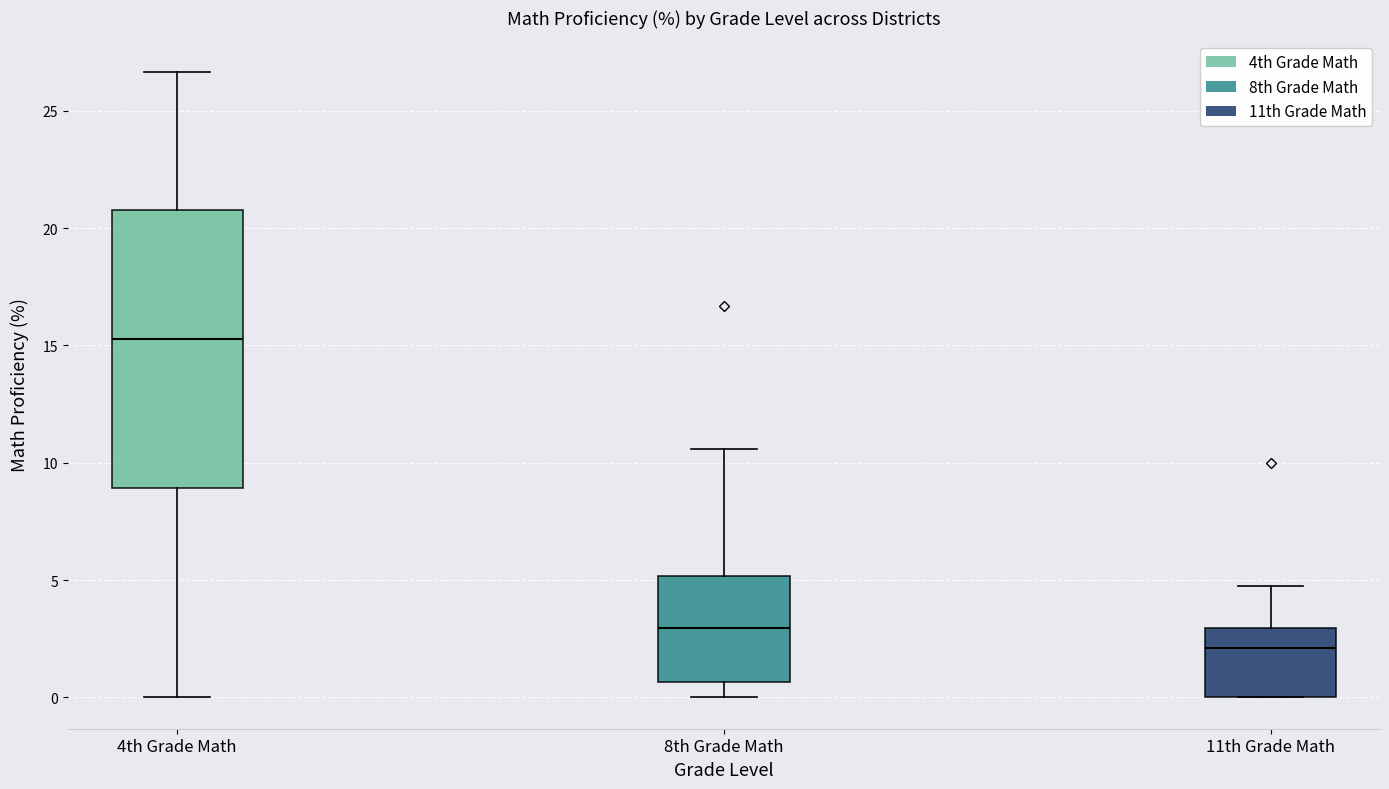

Reading left to right, read every box against the y-axis: the position of its median line, the range the box covers, and the ends of its whiskers. The values are not printed on the chart, so give them approximately, as read against the axis.

4th Grade Math: median 15.5, box 9.0 to 21.0, whiskers 0.0 to 26.5
8th Grade Math: median 3.0, box 0.5 to 5.0, whiskers 0.0 to 10.5
11th Grade Math: median 2.0, box 0.0 to 3.0, whiskers 0.0 to 5.0